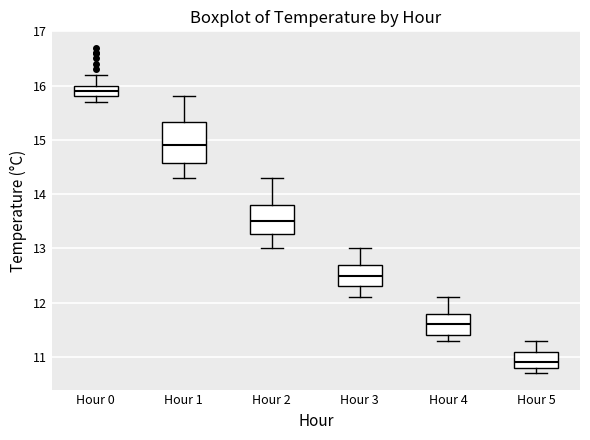

Which box has the lowest median line?

Hour 5